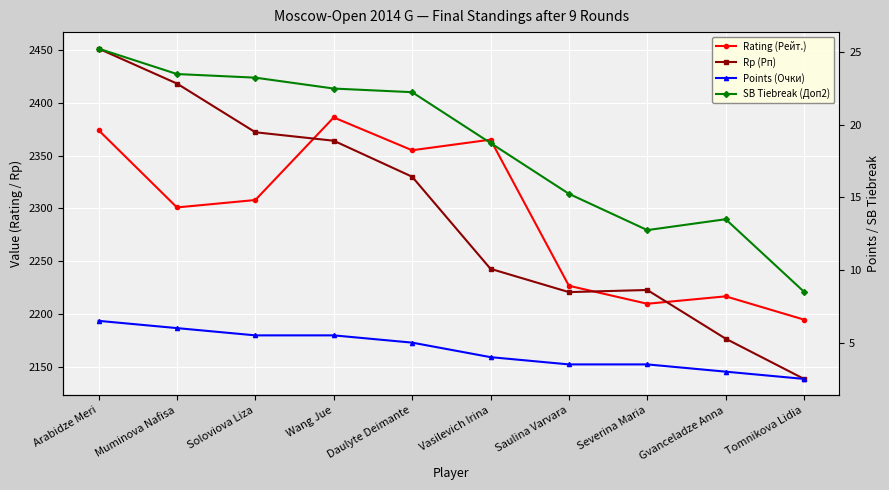

What is the sum of all SB Tiebreak (Доп2) values?

185.5